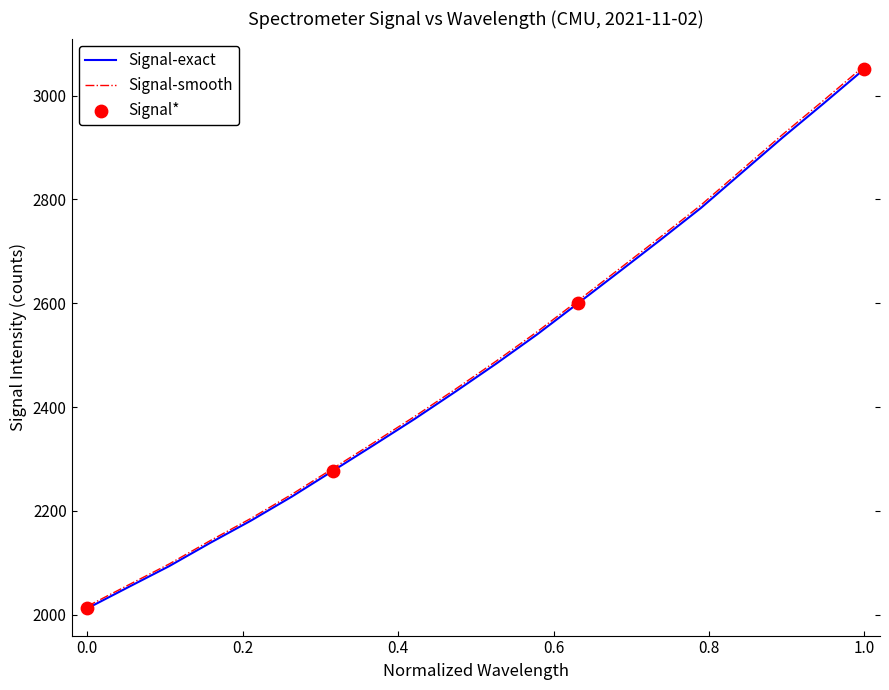

Which series has the widest spread of values?

Signal-smooth